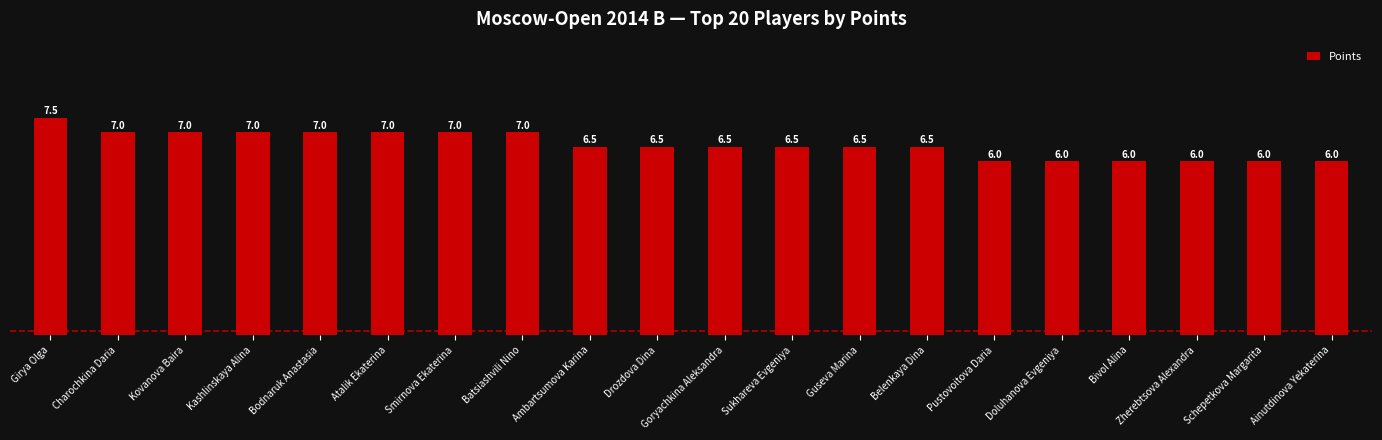

True or false: the data shows 6.0 at Zherebtsova Alexandra.

True